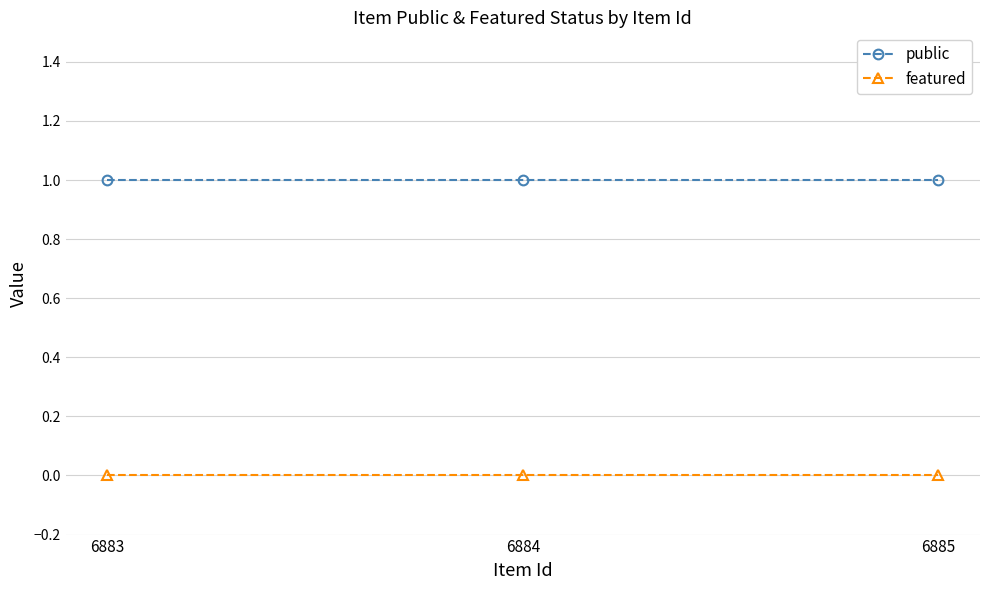

The value of public at 6884 is 1. True or false?

True